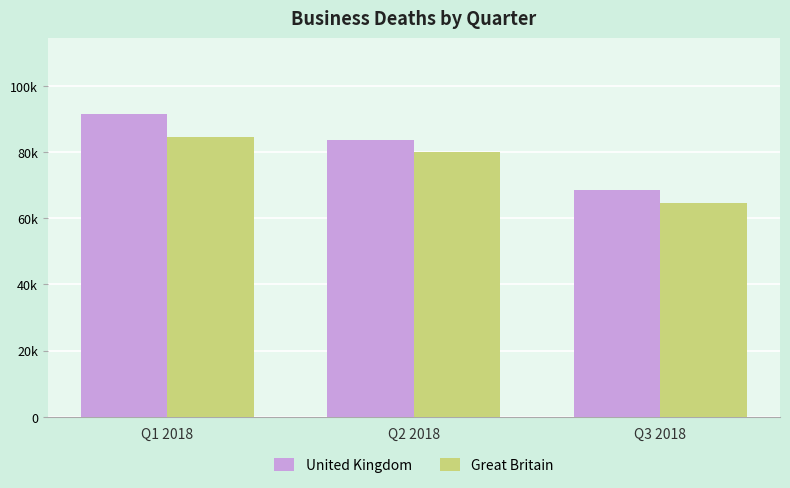

Does the chart contain stacked bars?

No